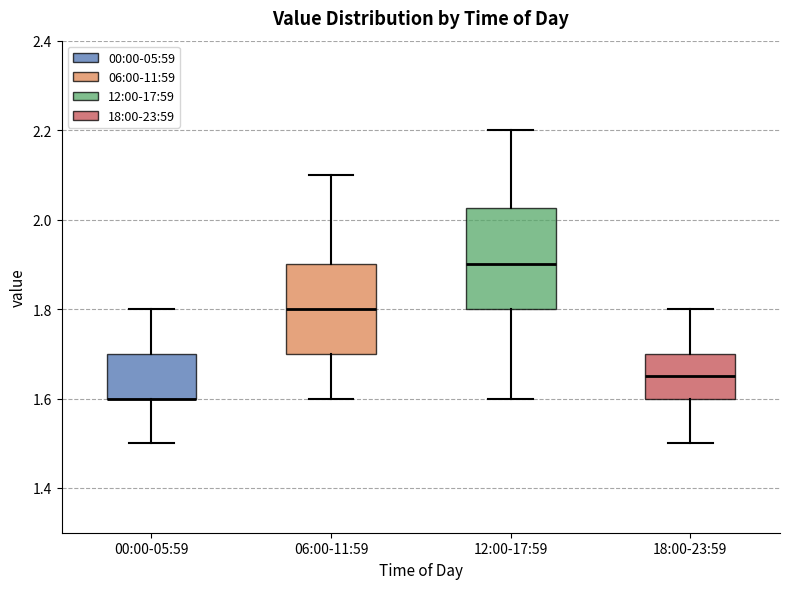

Comparing the boxes themselves (not the whiskers), which one is the tallest?

12:00-17:59